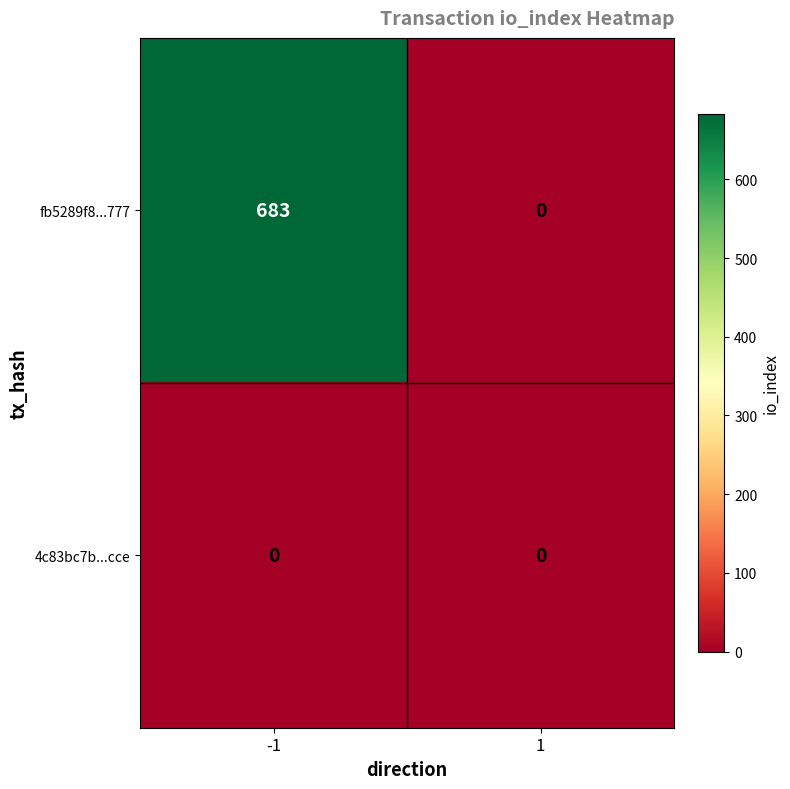

How many categories are shown in the chart?

2